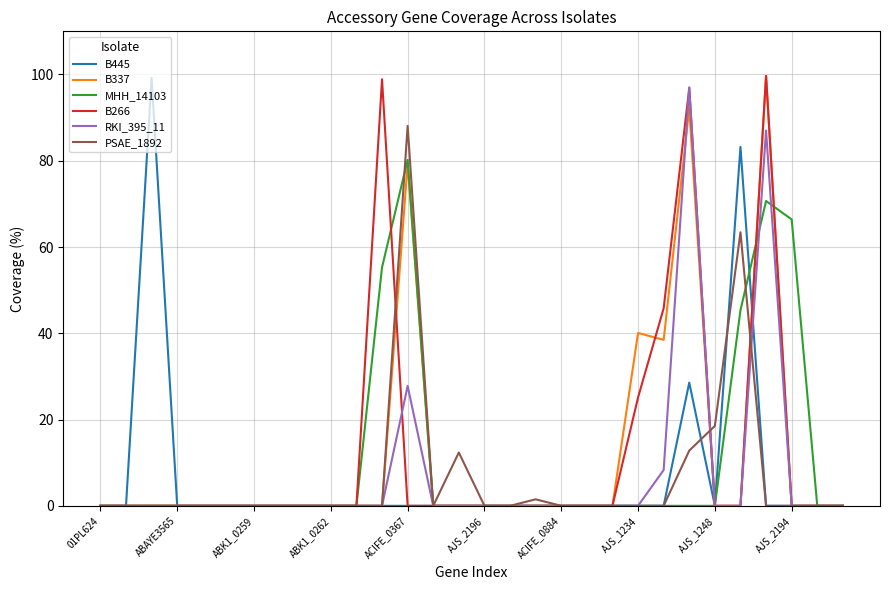

What is the maximum value shown in the chart?

99.7